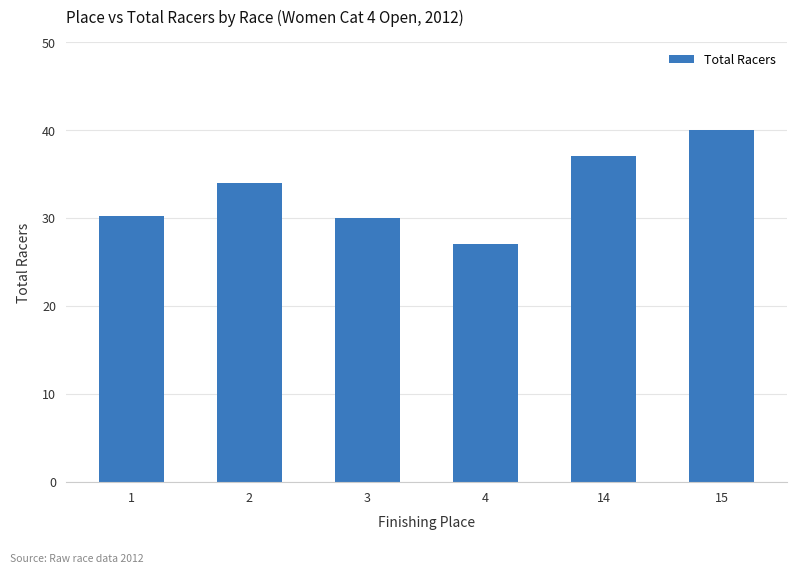

What is the greatest value displayed?

40.0